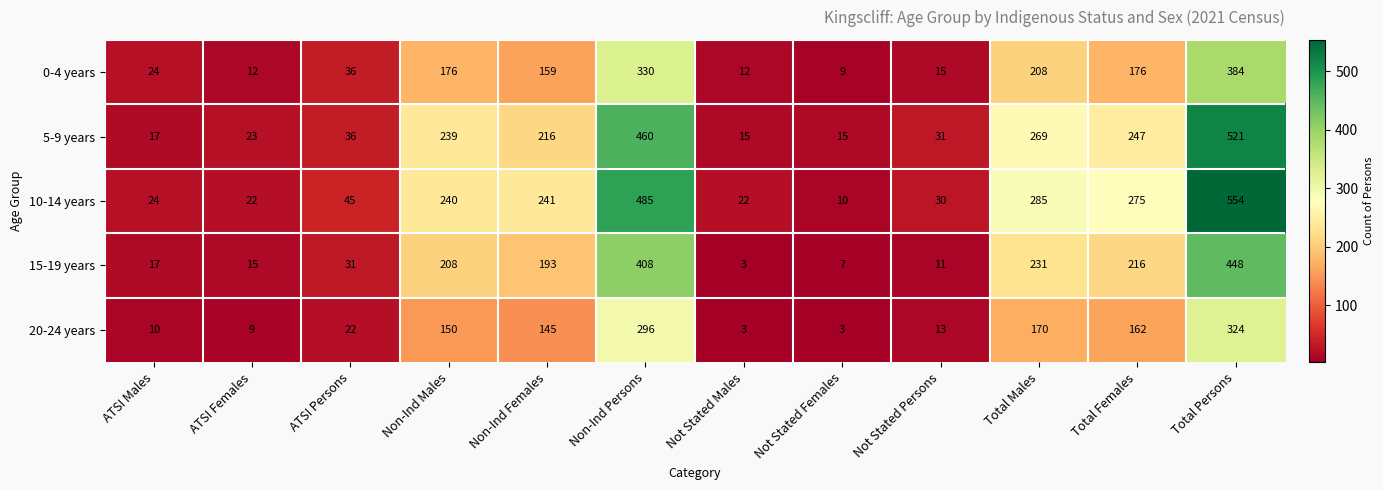

What is the average value of the 10-14 years series?

186